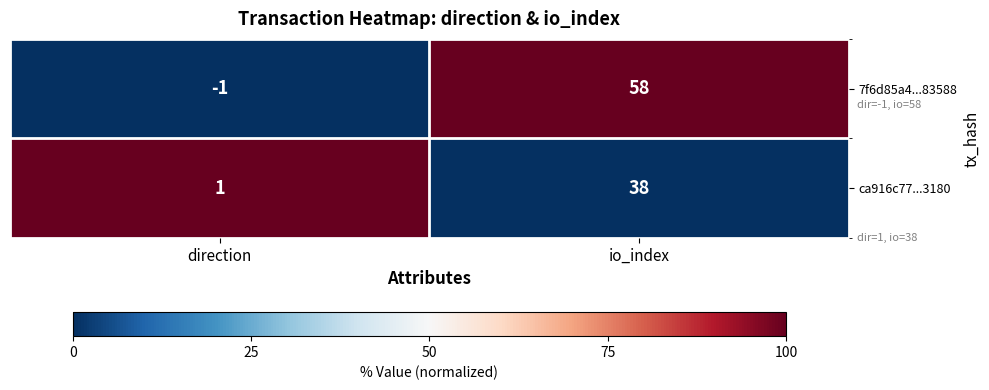

How many positive values does the 7f6d85a4...83588 series have?

1